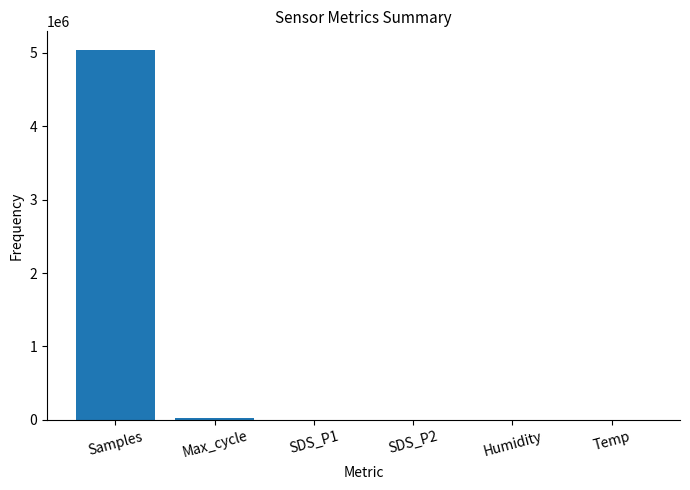

What is the sum of all values?

5059999.0